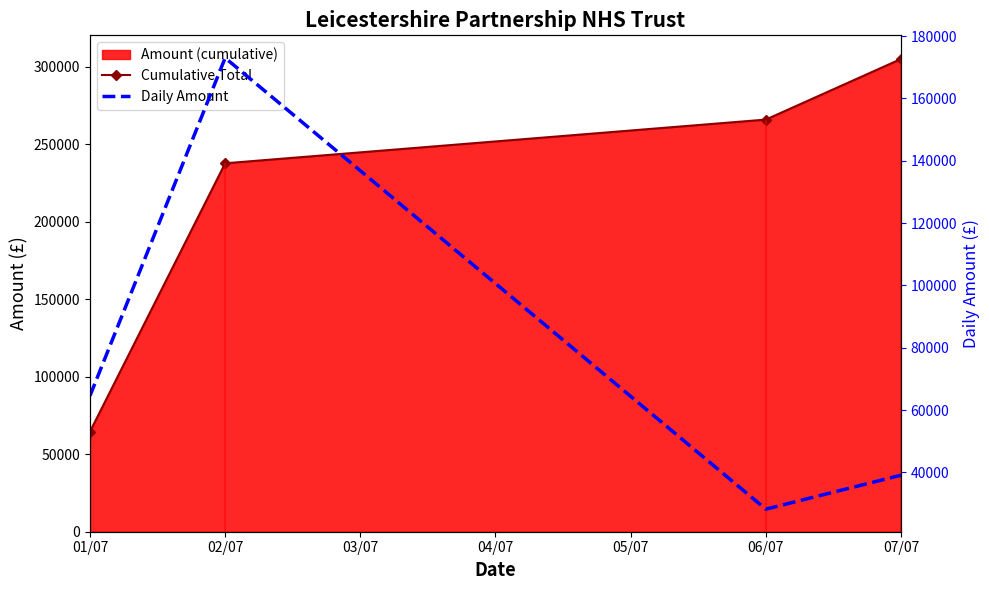

Reading left to right, extract all data points from this chart.

Cumulative Total: 64578.1	237591.9	265779.3	304867.2
Daily Amount: 64578.1	173013.8	28187.4	39087.9